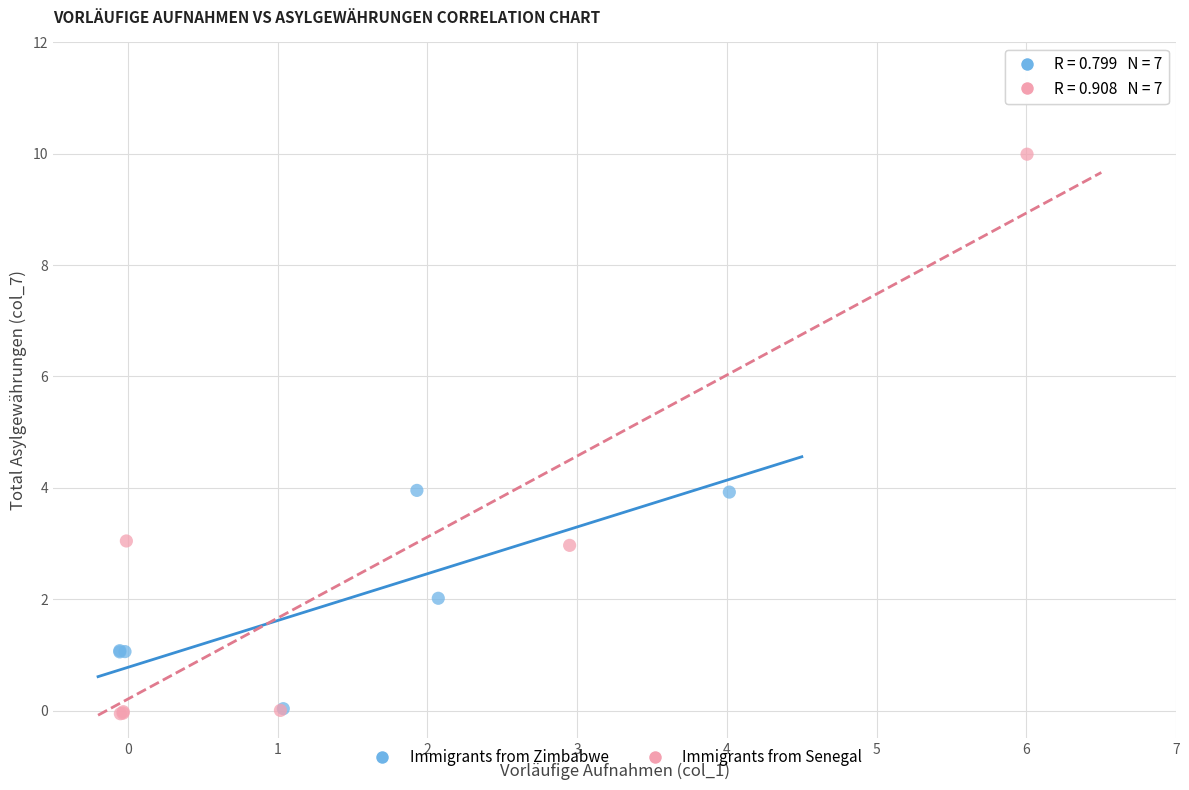

Which series has the largest Y range (max minus min)?

Immigrants from Senegal